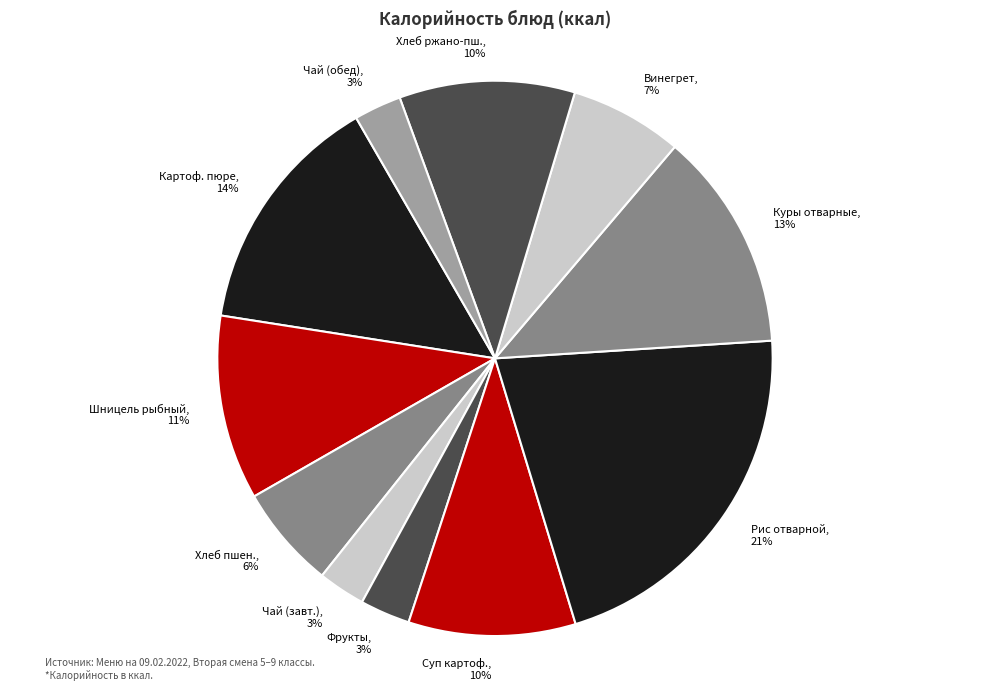

To the nearest percent, what is the combined percentage of Шницель рыбный and Хлеб ржано-пш.?

21%